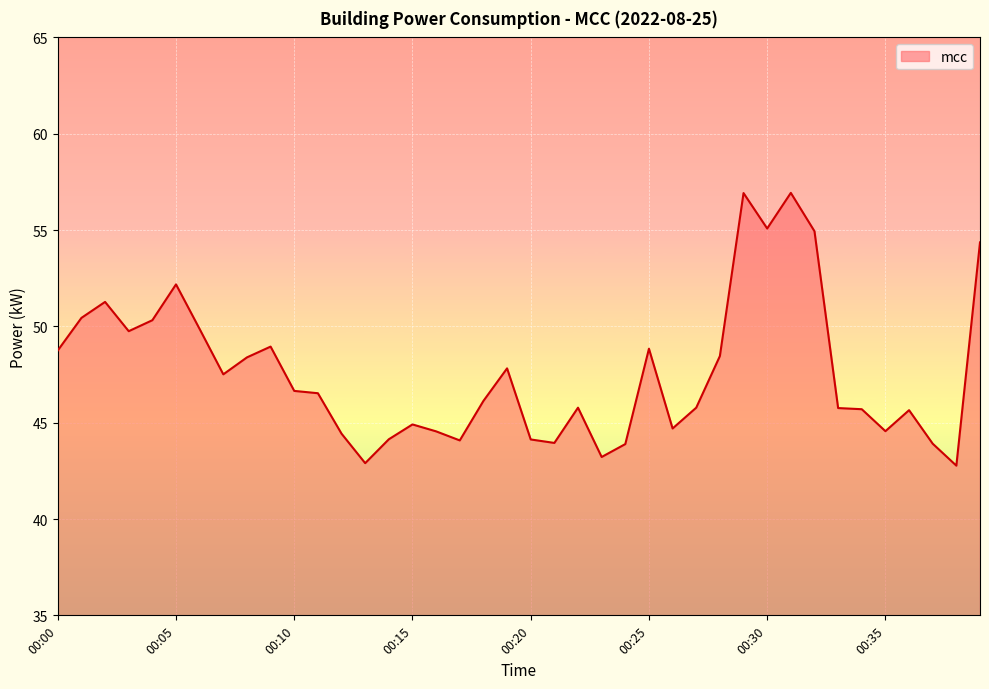

What is the minimum value shown in the chart?

42.8